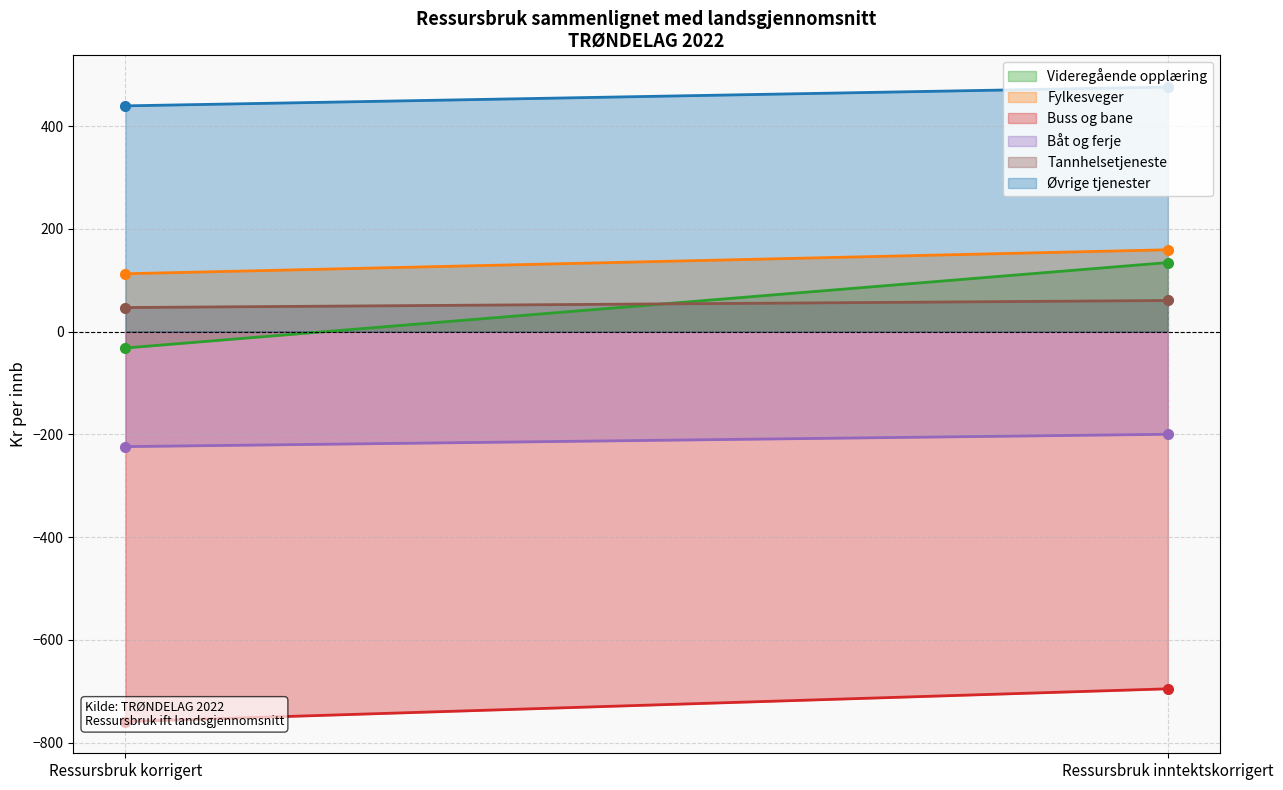

True or false: Båt og ferje has a value of -223.8 at Ressursbruk korrigert.

True